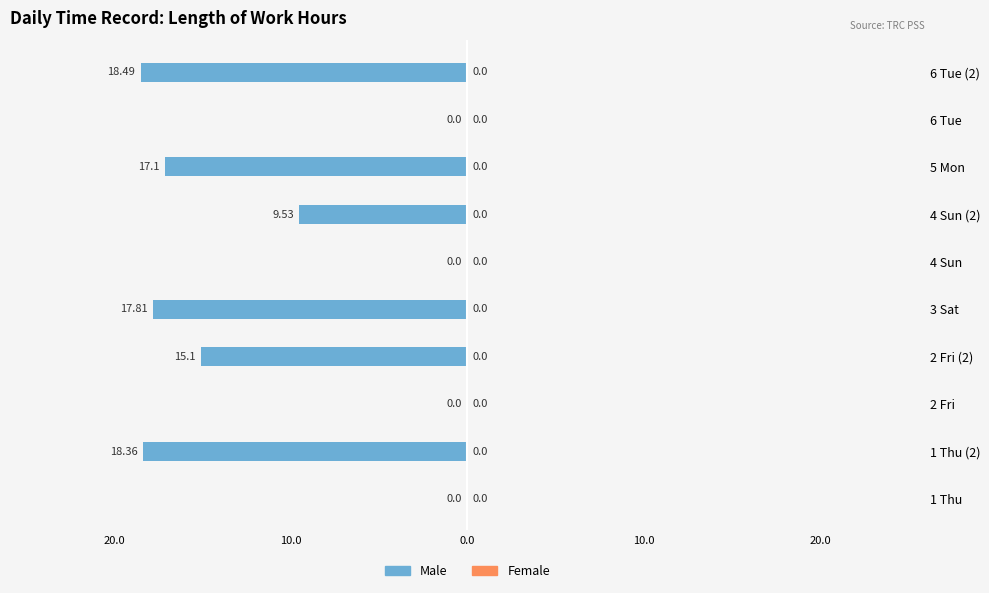

Which series has the widest spread of values?

Male